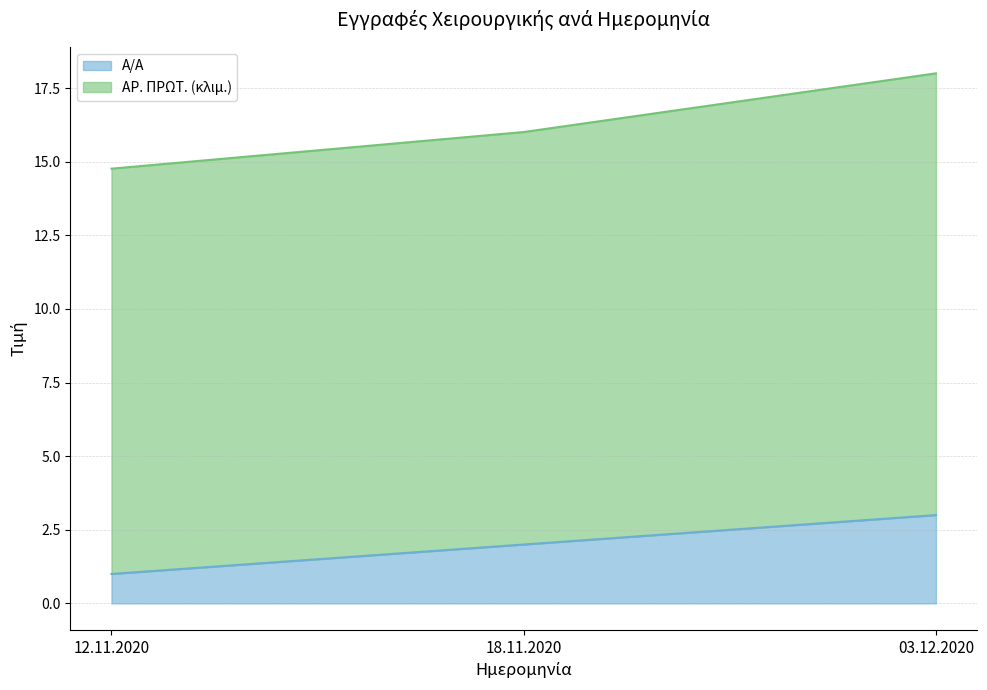

How many lines are shown in the chart?

2